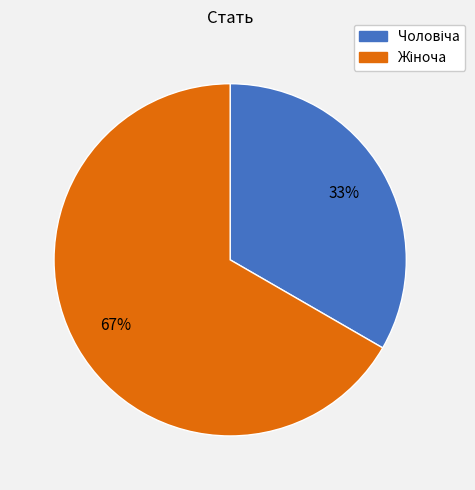

To the nearest percent, what is the average slice percentage?

50%